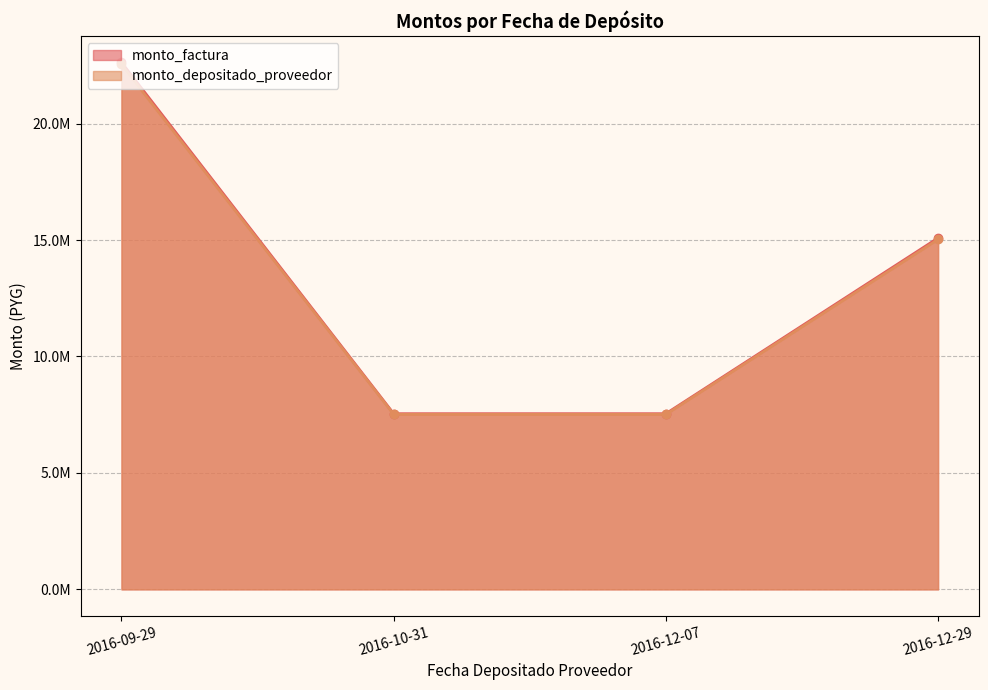

Reading left to right, extract all data points from this chart.

monto_factura: 22628400	7542800	7542800	15086000
monto_depositado_proveedor: 22537886	7512629	7512629	15025656